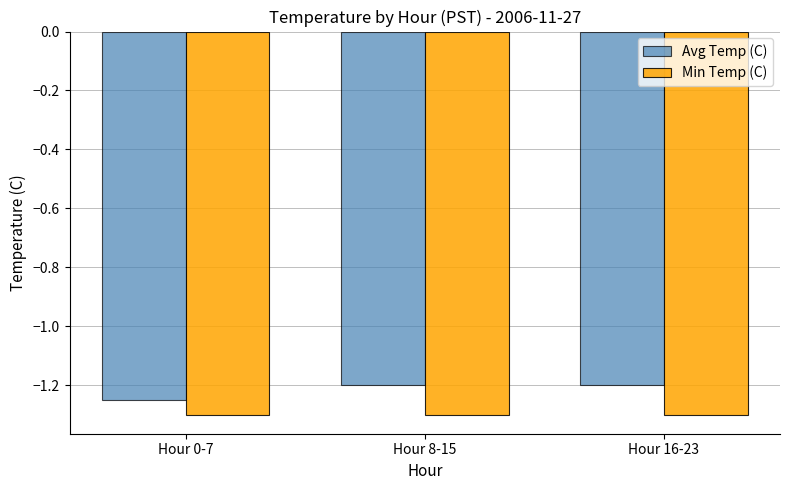

Which series has the widest spread of values?

Avg Temp (C)